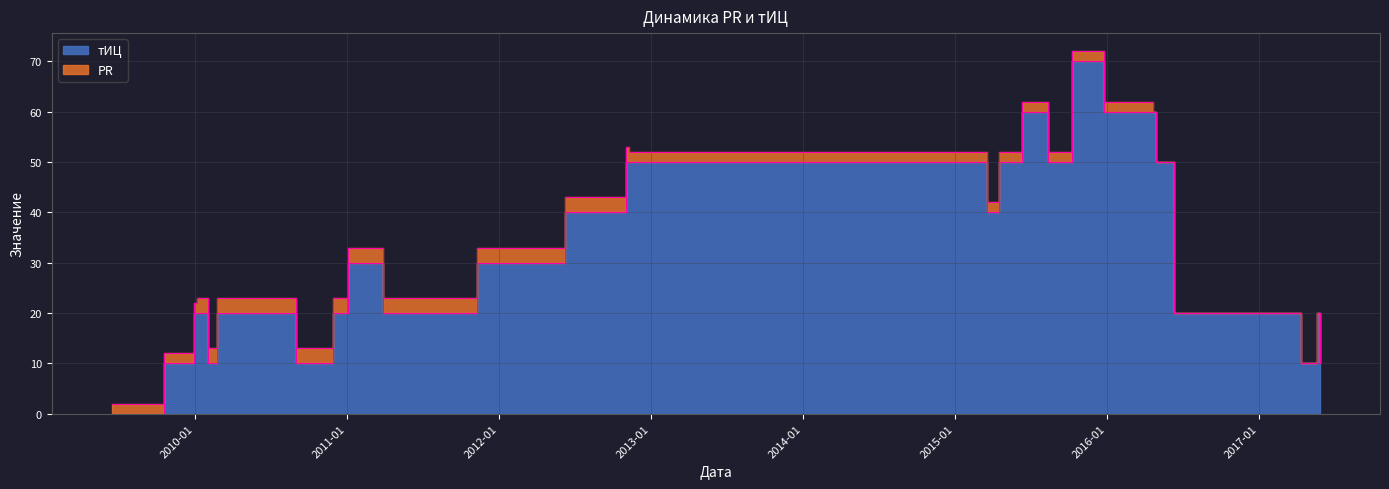

Is it true that the value at 2009-06-16 is 38?

False